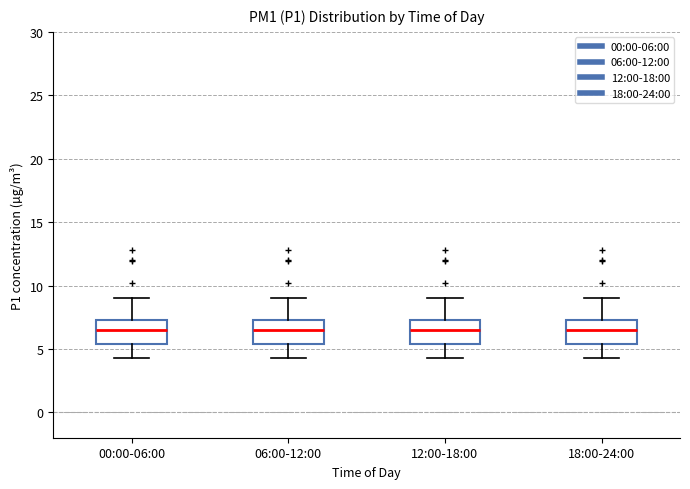

Reading left to right, read every box against the y-axis: the position of its median line, the range the box covers, and the ends of its whiskers. The values are not printed on the chart, so give them approximately, as read against the axis.

00:00-06:00: median 6.5, box 5.5 to 7.5, whiskers 4.5 to 9.0
06:00-12:00: median 6.5, box 5.5 to 7.5, whiskers 4.5 to 9.0
12:00-18:00: median 6.5, box 5.5 to 7.5, whiskers 4.5 to 9.0
18:00-24:00: median 6.5, box 5.5 to 7.5, whiskers 4.5 to 9.0